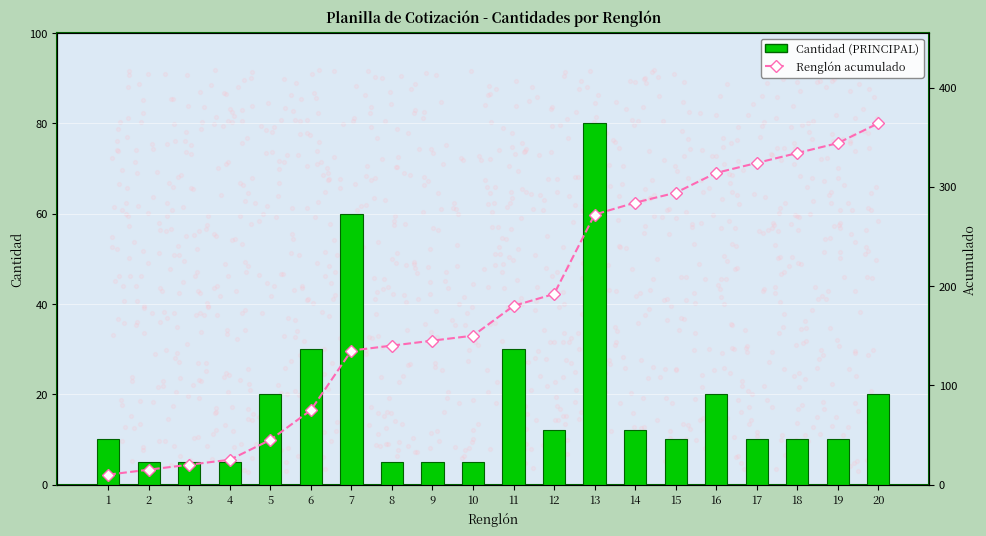

At which category is the sum across all series the highest?

20